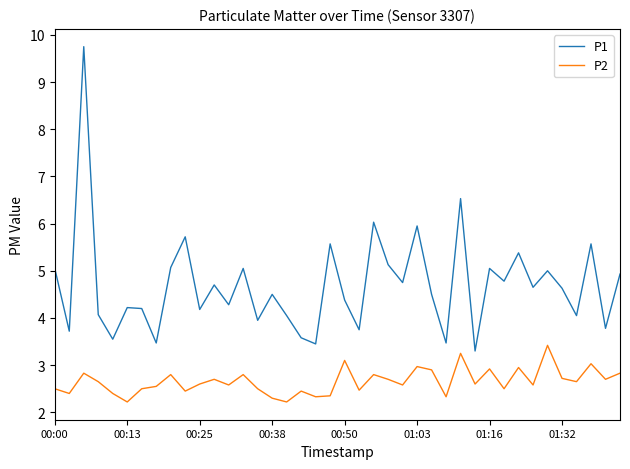

How many lines are shown in the chart?

2